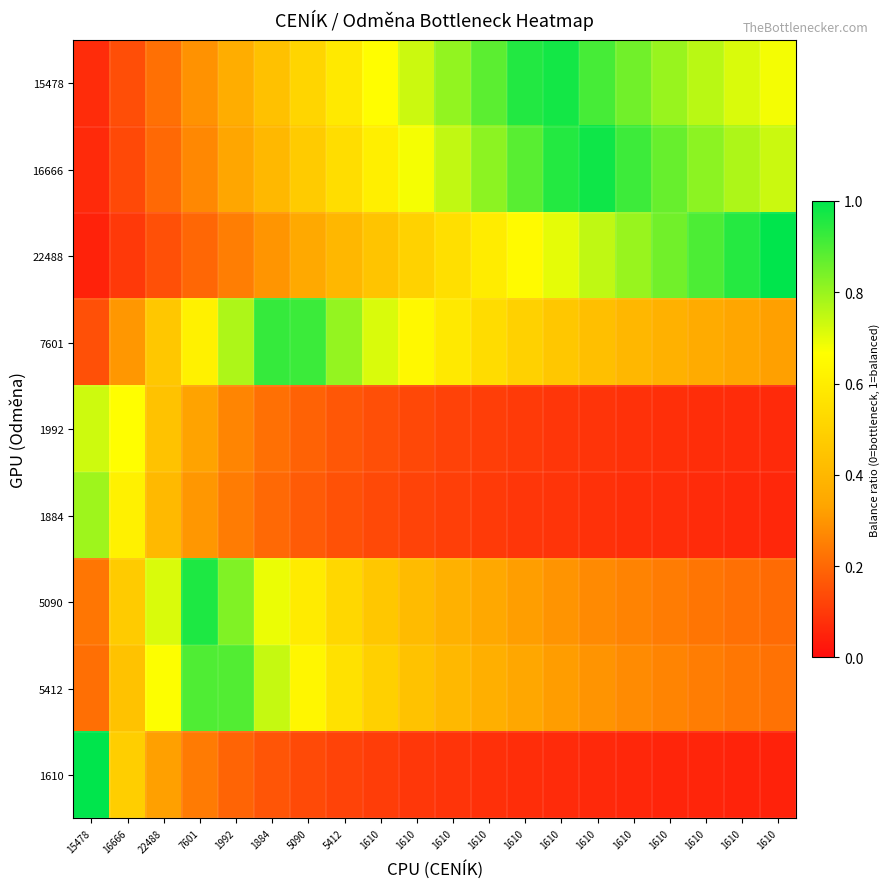

What is the spread (max minus min) of values at 16666?

0.6